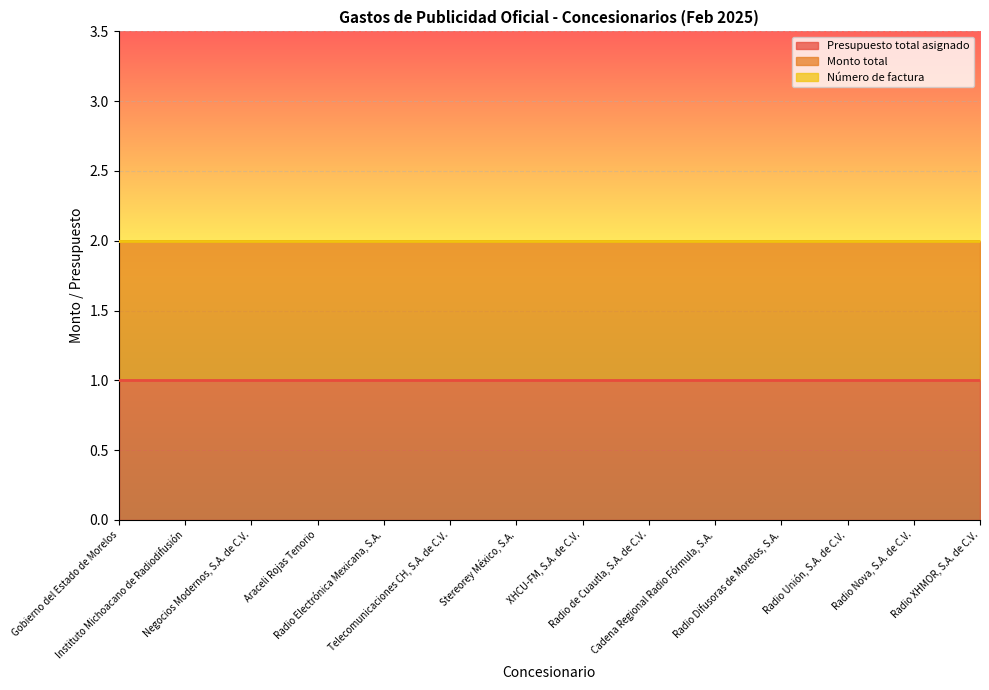

True or false: Monto total and Número de factura intersect in this chart.

False